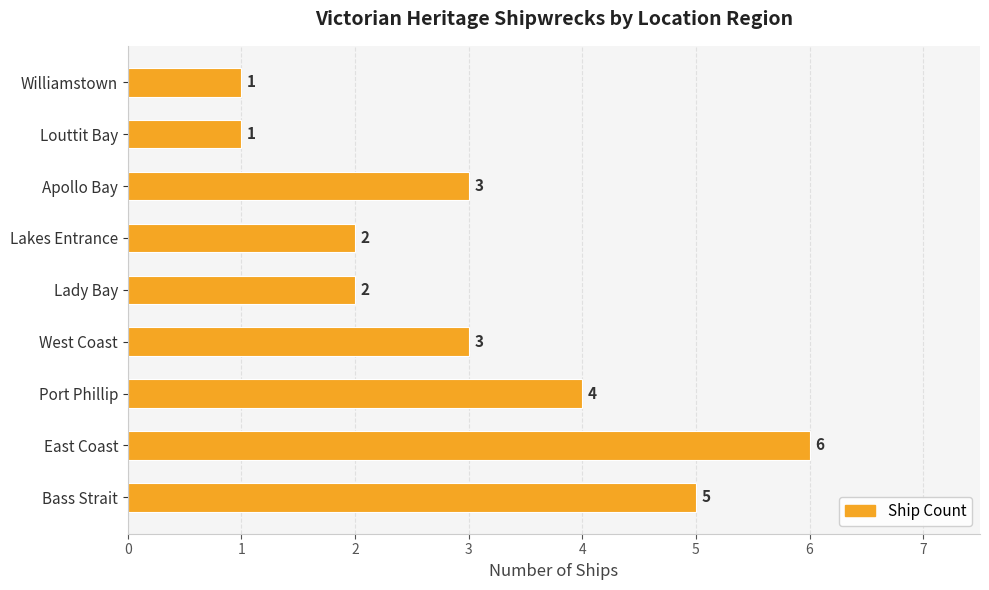

How many values are between 2 and 4?

5